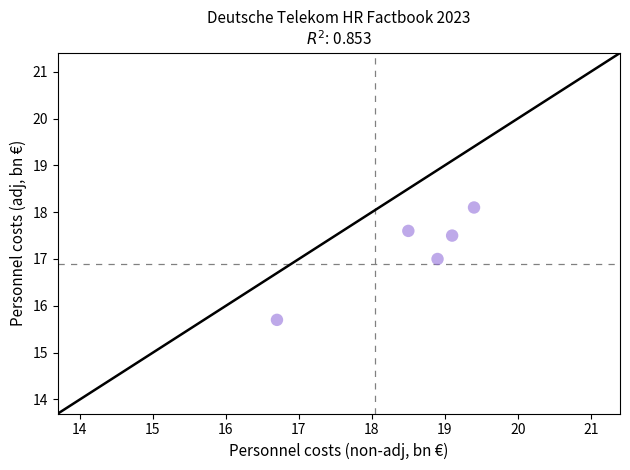

What is the average X value?

18.5